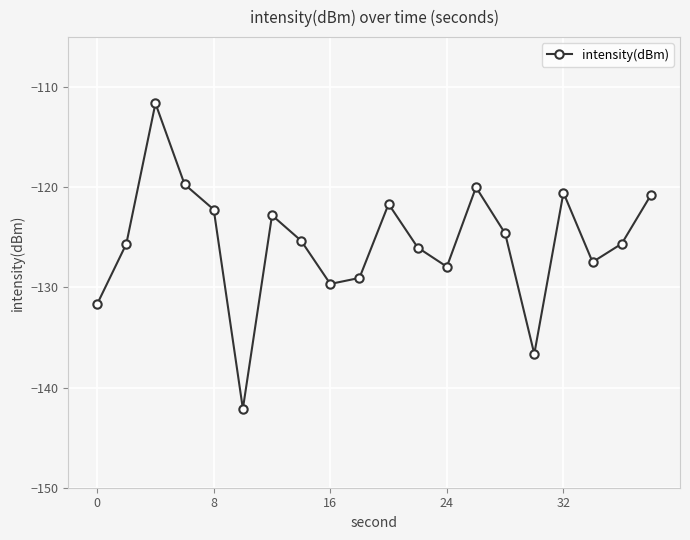

What is the value of the 13th point from the left?

-127.9